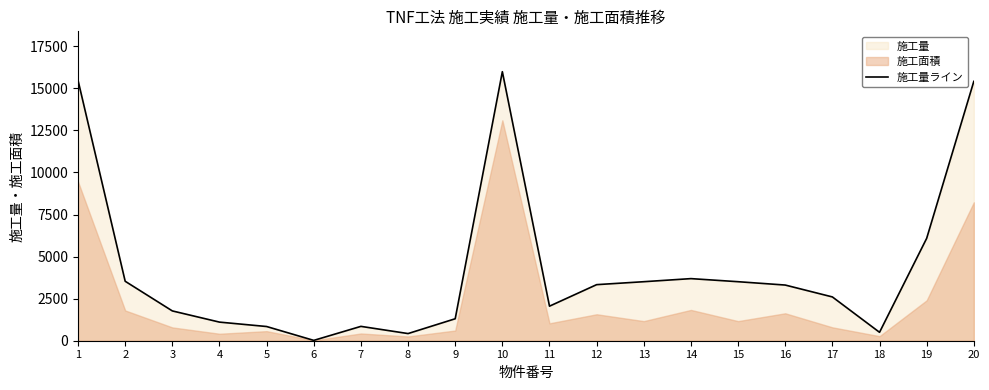

Reading right to left, list all the values displayed in this chart.

20=15410	19=6083	18=501	17=2602	16=3308	15=3507	14=3690	13=3507	12=3332	11=2053	10=15986	9=1305	8=425	7=853	6=20	5=844	4=1106	3=1771	2=3533	1=15471